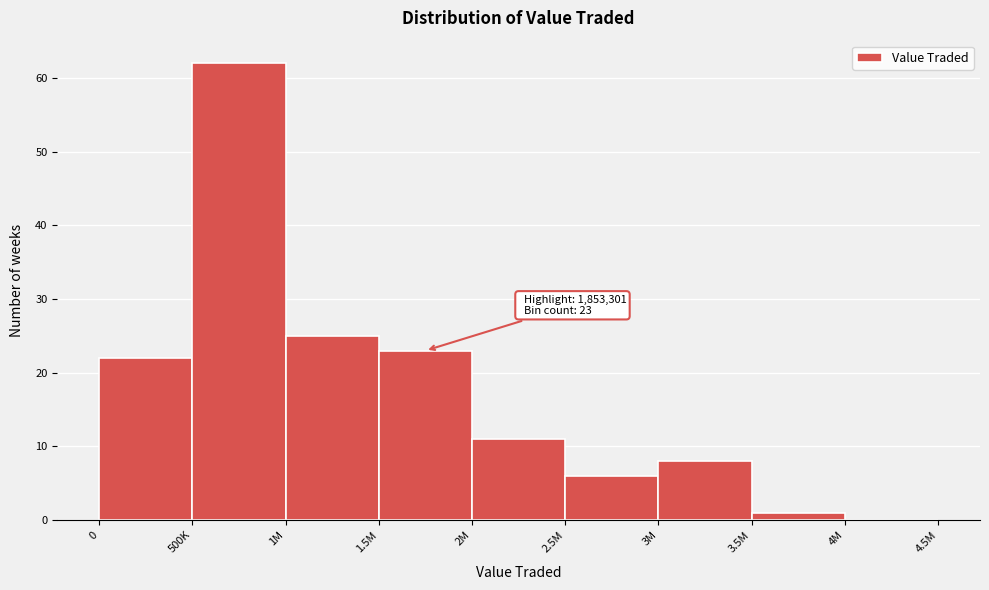

Reading right to left, extract all data points from this chart.

4M=0	3.5M=1	3M=8	2.5M=6	2M=11	1.5M=23	1M=25	500K=62	0=22